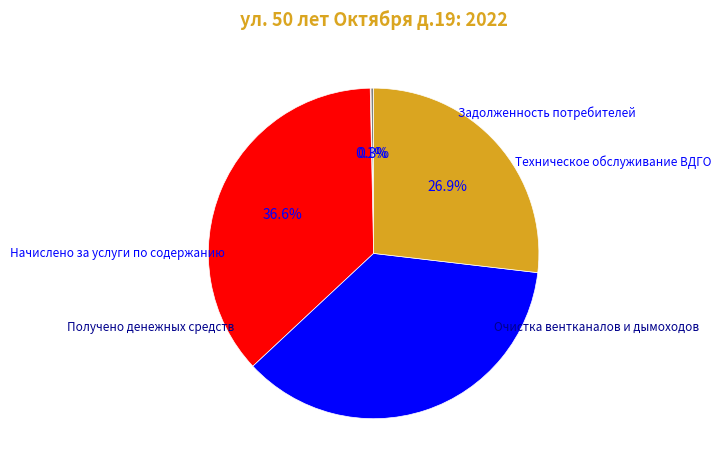

Does any single category account for the majority?

No